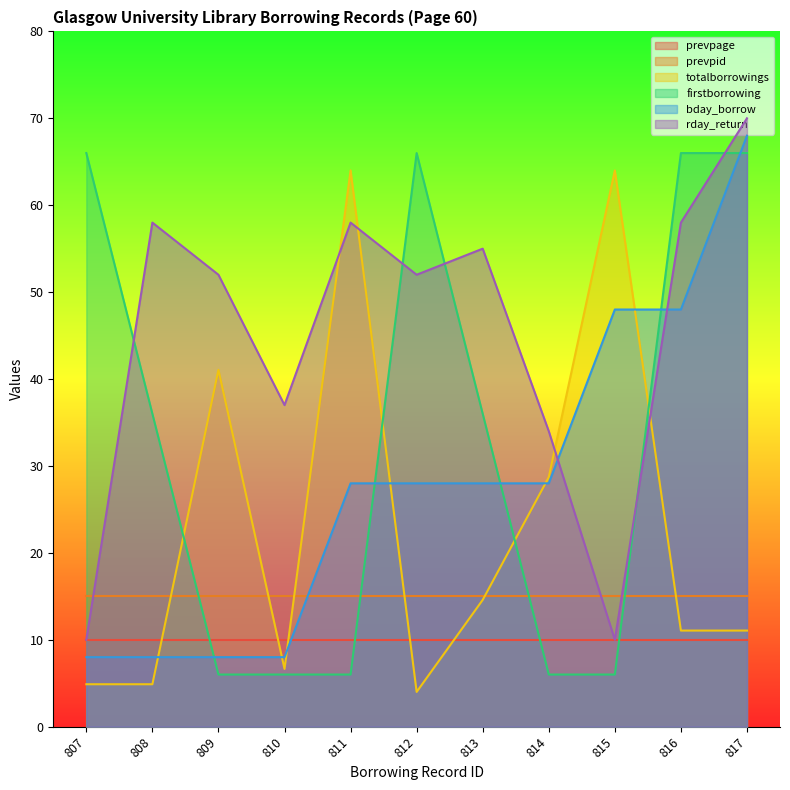

True or false: firstborrowing has more than 2 interior local peaks.

False